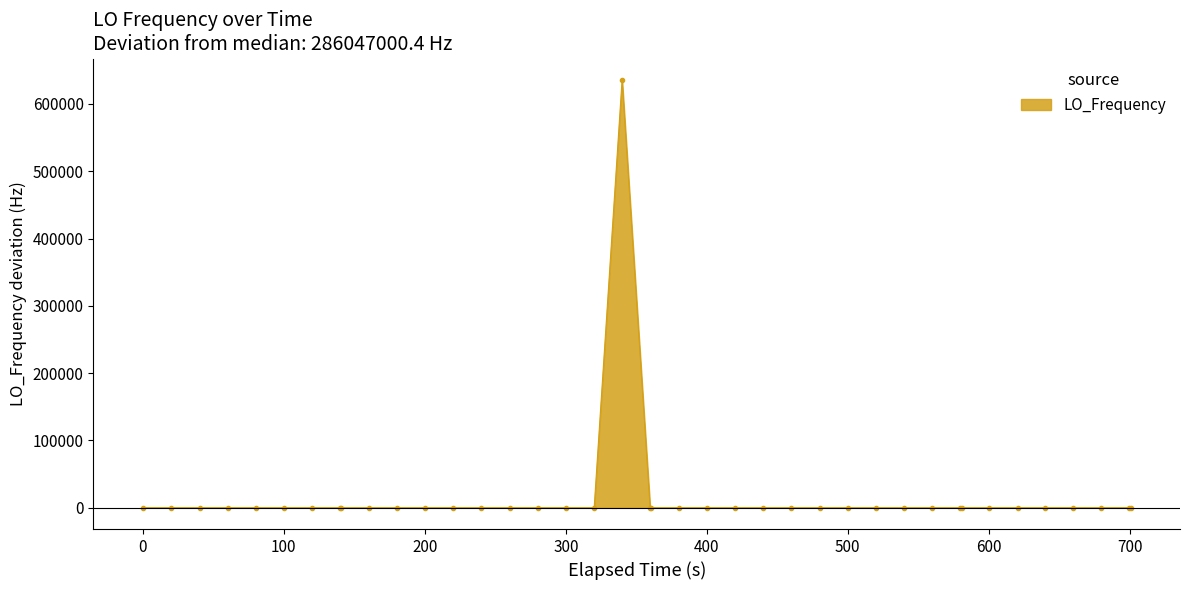

What is the difference between the maximum and second lowest values?

635707.2